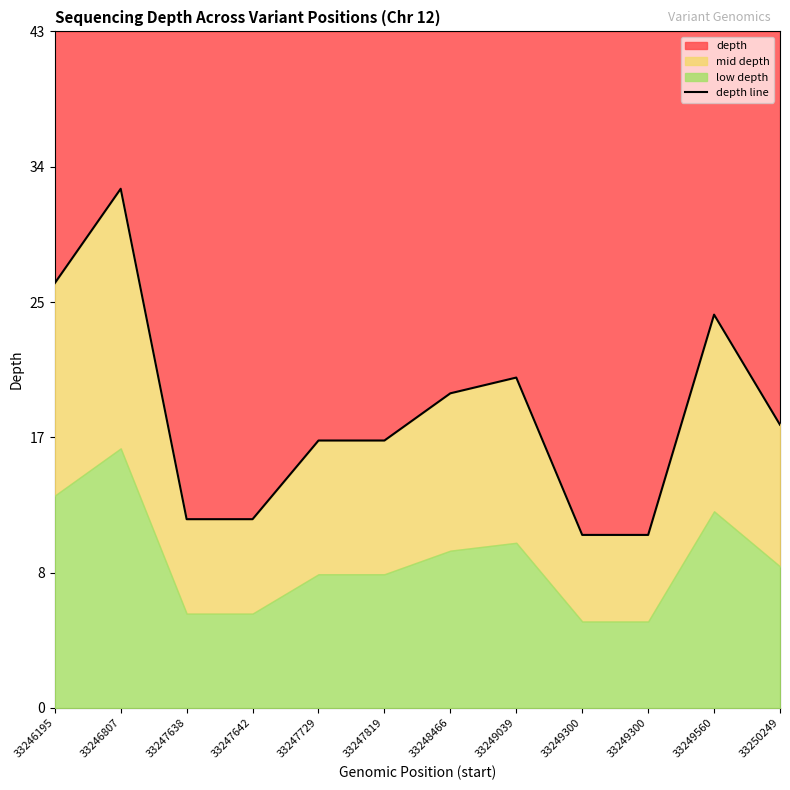

What is the difference between the maximum and minimum values?

22